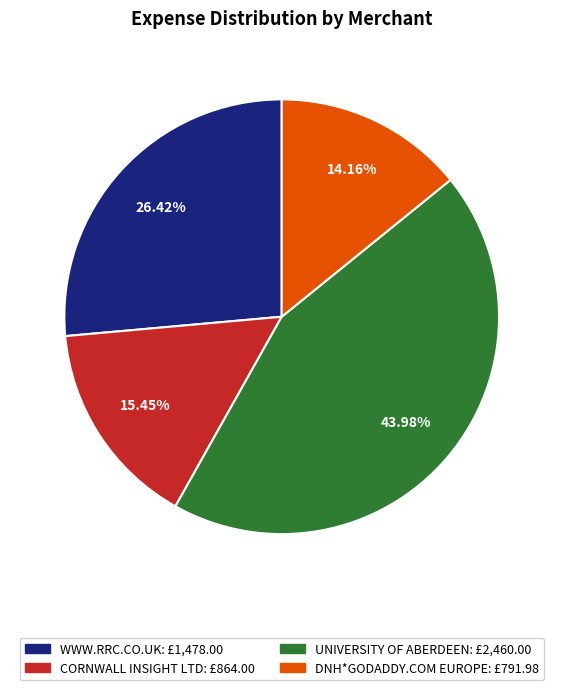

Combined, do CORNWALL INSIGHT LTD and DNH*GODADDY.COM EUROPE account for over 50%?

No